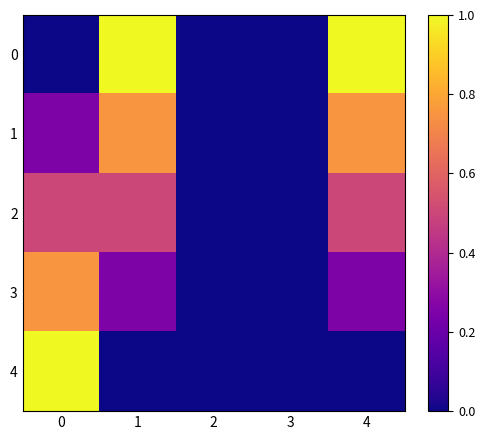

Reading left to right, extract all data points from this chart.

0: 0=0.0	1=1.0	2=0.0	3=0.0	4=1.0
1: 0=0.2	1=0.8	2=0.0	3=0.0	4=0.8
2: 0=0.5	1=0.5	2=0.0	3=0.0	4=0.5
3: 0=0.8	1=0.2	2=0.0	3=0.0	4=0.2
4: 0=1.0	1=0.0	2=0.0	3=0.0	4=0.0